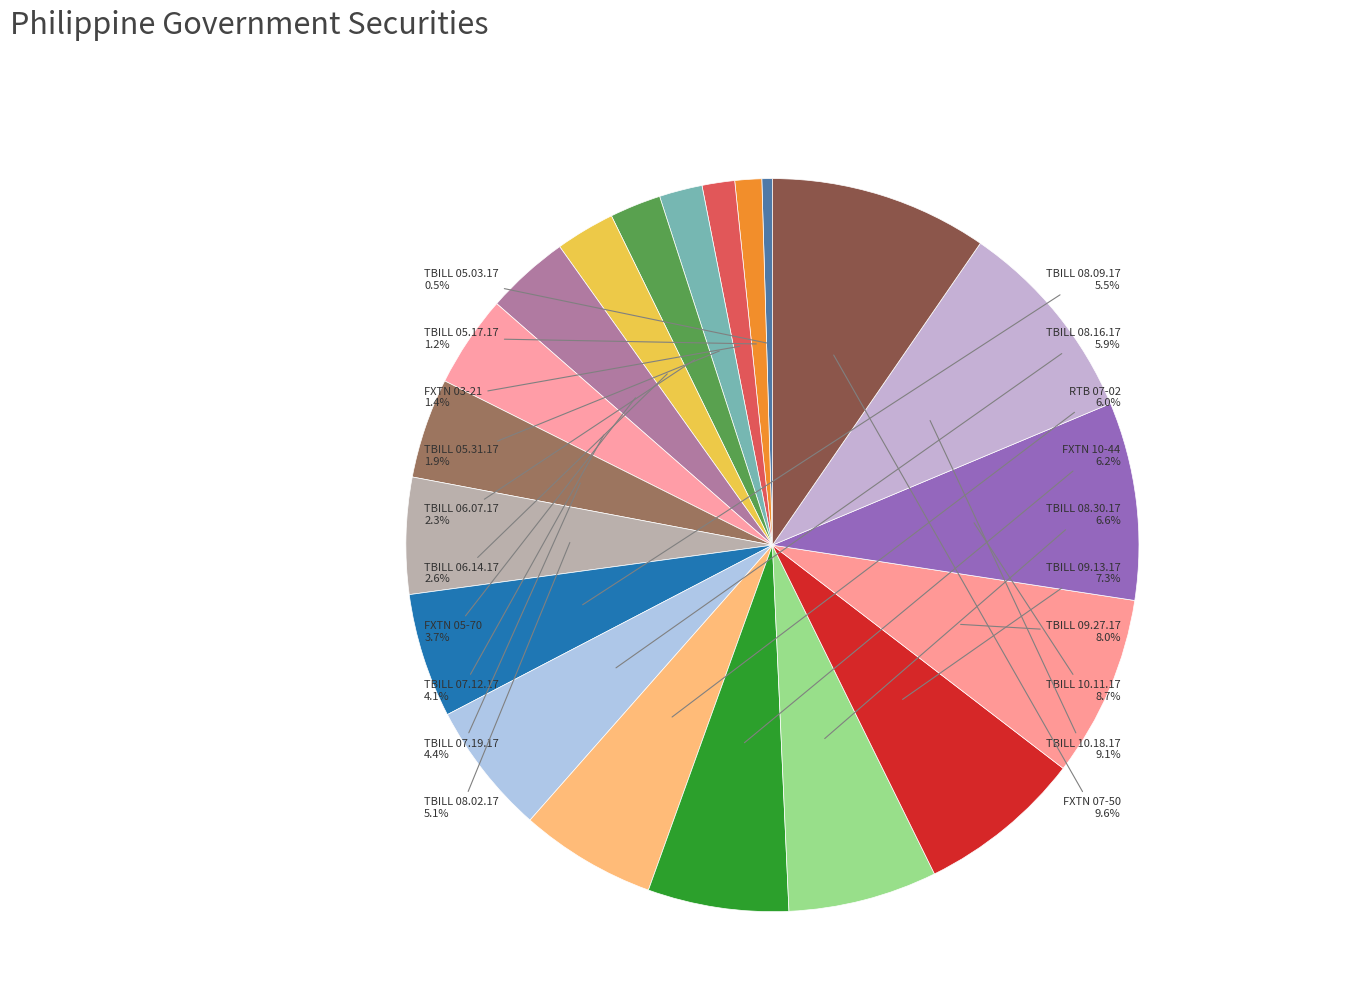

To the nearest percent, what is the average slice percentage?

5%